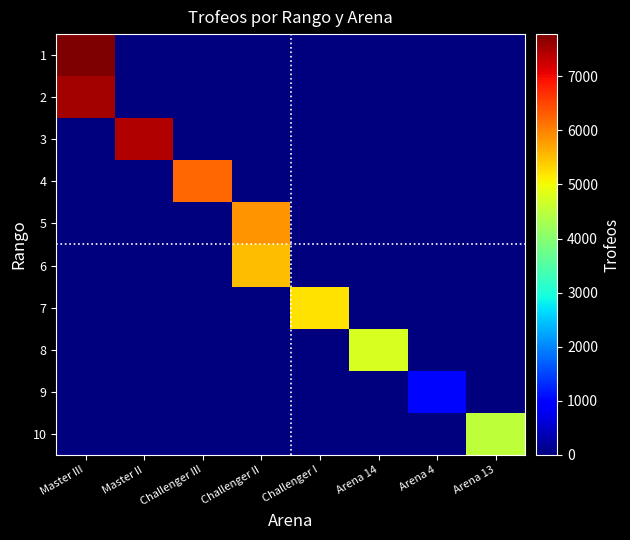

Reading left to right, extract all data points from this chart.

1: Master III=7779	Master II=0	Challenger III=0	Challenger II=0	Challenger I=0	Arena 14=0	Arena 4=0	Arena 13=0
2: Master III=7525	Master II=0	Challenger III=0	Challenger II=0	Challenger I=0	Arena 14=0	Arena 4=0	Arena 13=0
3: Master III=0	Master II=7418	Challenger III=0	Challenger II=0	Challenger I=0	Arena 14=0	Arena 4=0	Arena 13=0
4: Master III=0	Master II=0	Challenger III=6206	Challenger II=0	Challenger I=0	Arena 14=0	Arena 4=0	Arena 13=0
5: Master III=0	Master II=0	Challenger III=0	Challenger II=5851	Challenger I=0	Arena 14=0	Arena 4=0	Arena 13=0
6: Master III=0	Master II=0	Challenger III=0	Challenger II=5503	Challenger I=0	Arena 14=0	Arena 4=0	Arena 13=0
7: Master III=0	Master II=0	Challenger III=0	Challenger II=0	Challenger I=5222	Arena 14=0	Arena 4=0	Arena 13=0
8: Master III=0	Master II=0	Challenger III=0	Challenger II=0	Challenger I=0	Arena 14=4750	Arena 4=0	Arena 13=0
9: Master III=0	Master II=0	Challenger III=0	Challenger II=0	Challenger I=0	Arena 14=0	Arena 4=1030	Arena 13=0
10: Master III=0	Master II=0	Challenger III=0	Challenger II=0	Challenger I=0	Arena 14=0	Arena 4=0	Arena 13=4523